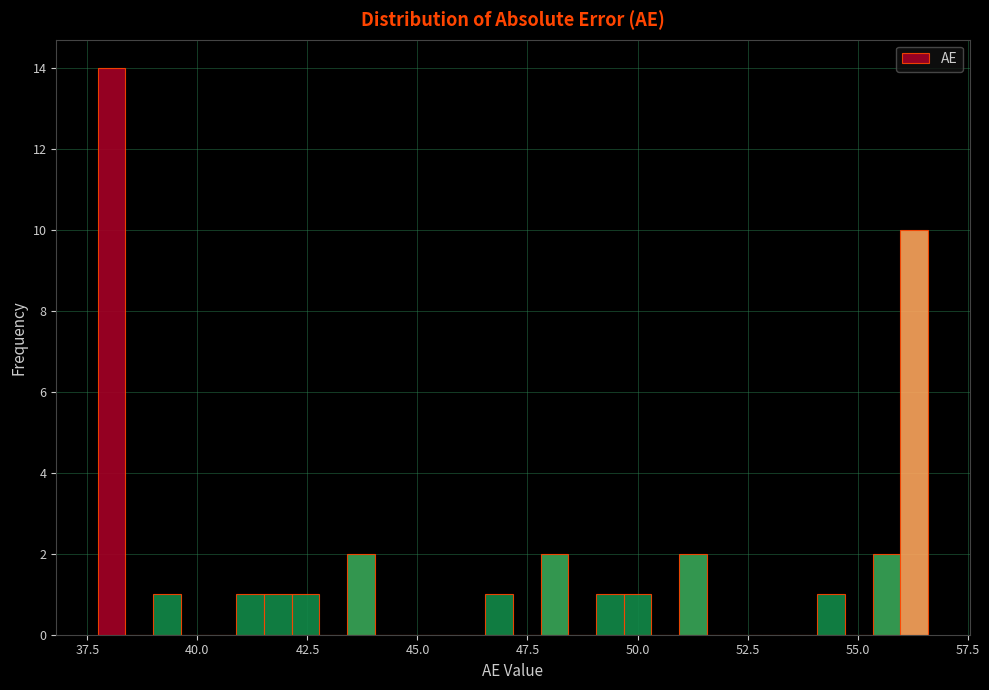

Read against the x-axis, roughly where is the centre of the tallest bar?

38.0